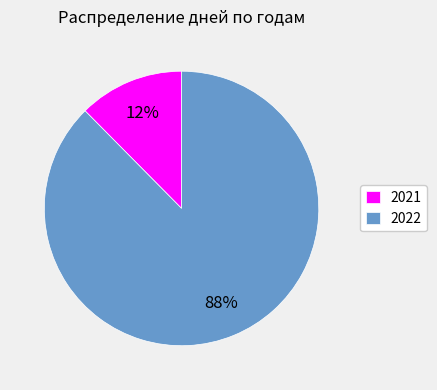

To the nearest percent, what percentage of the pie is 2021?

12%